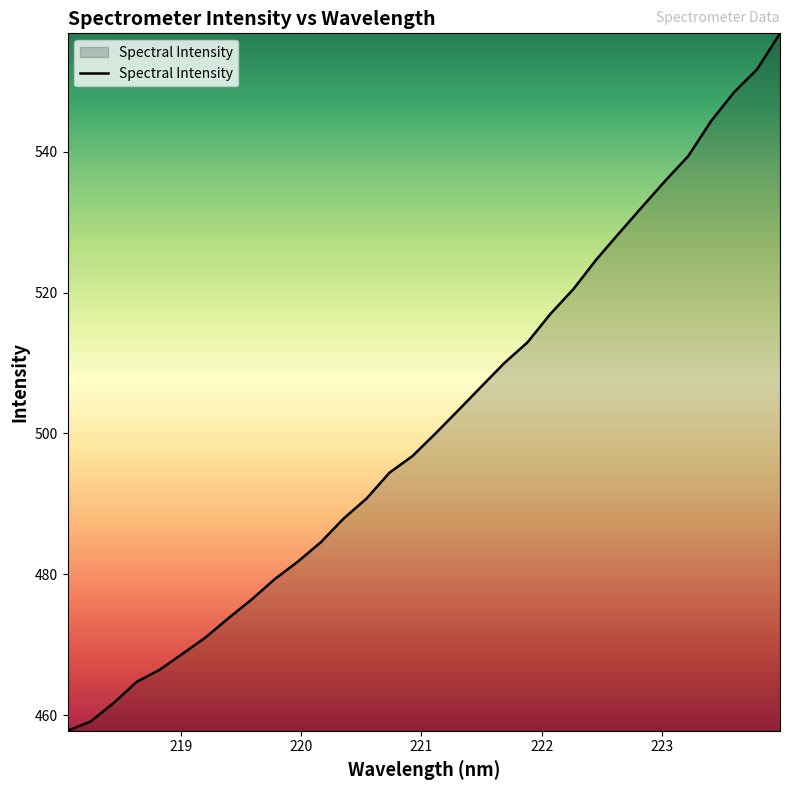

What is the difference between the maximum and minimum values?

99.1